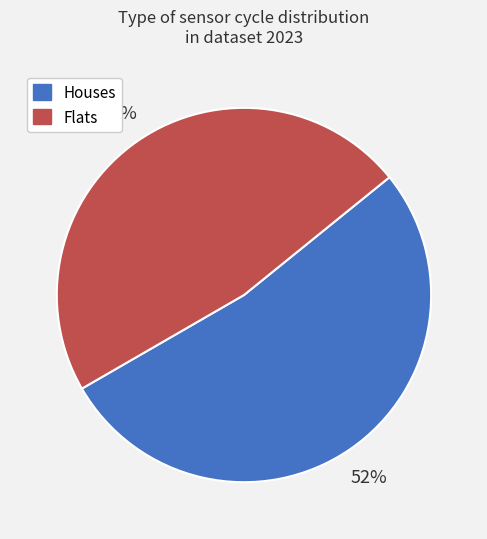

Is there a majority slice in this chart?

Yes